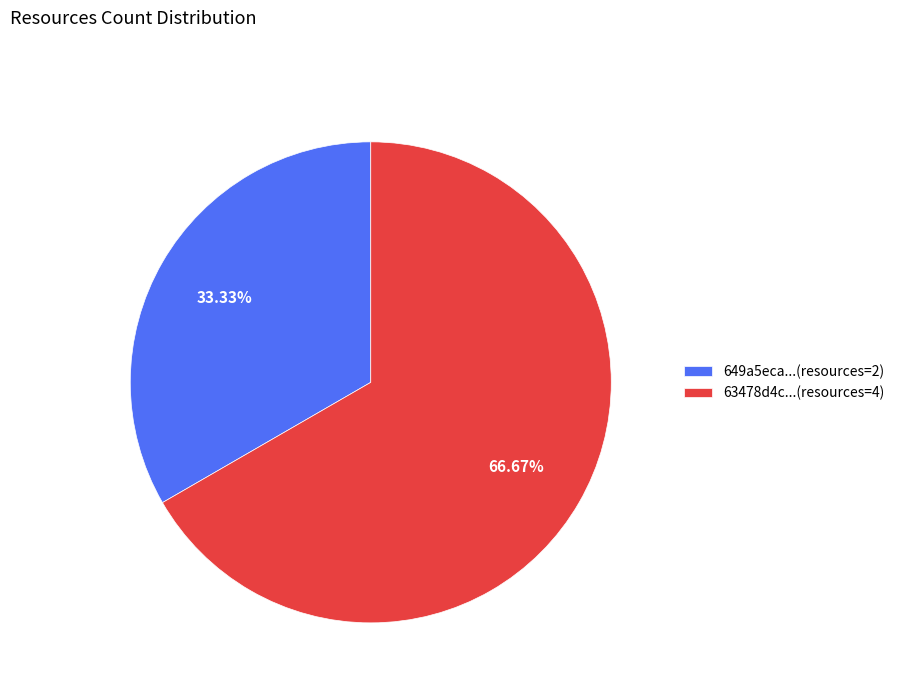

Which category has the smallest portion of the pie?

649a5eca...(resources=2)